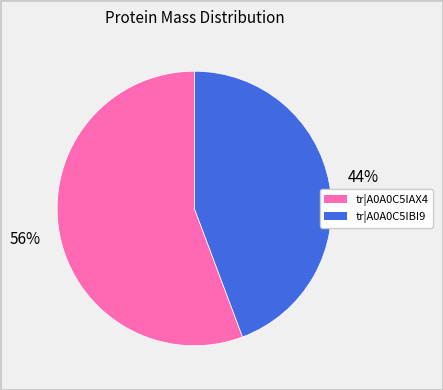

Count the number of slices in the pie.

2